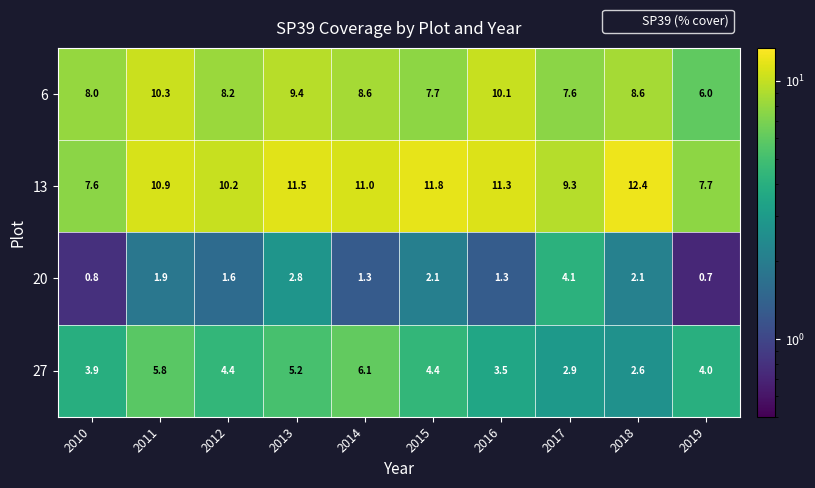

Which label corresponds to the smallest value in the chart?

2019